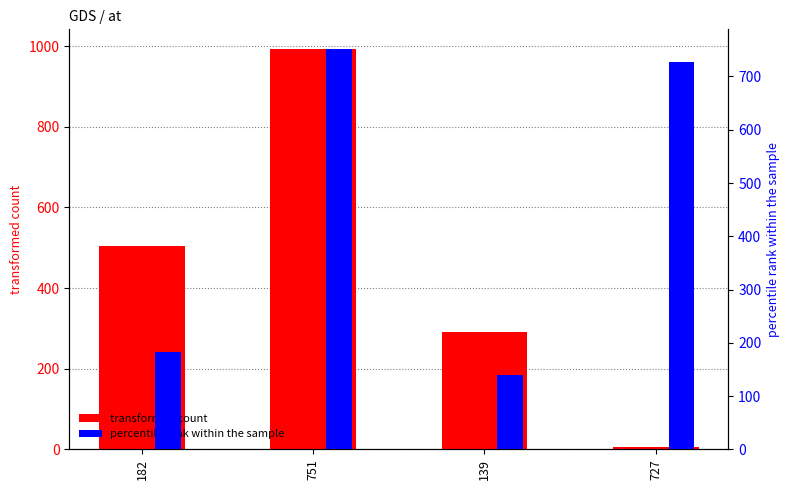

Where does the transformed count series first go above 504?

751